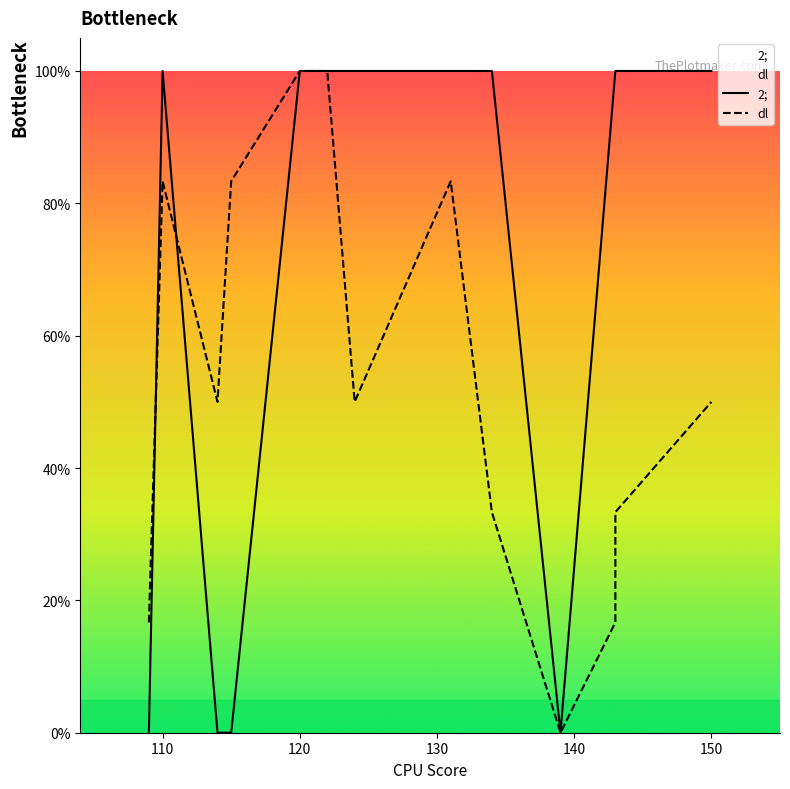

How many lines are shown in the chart?

2